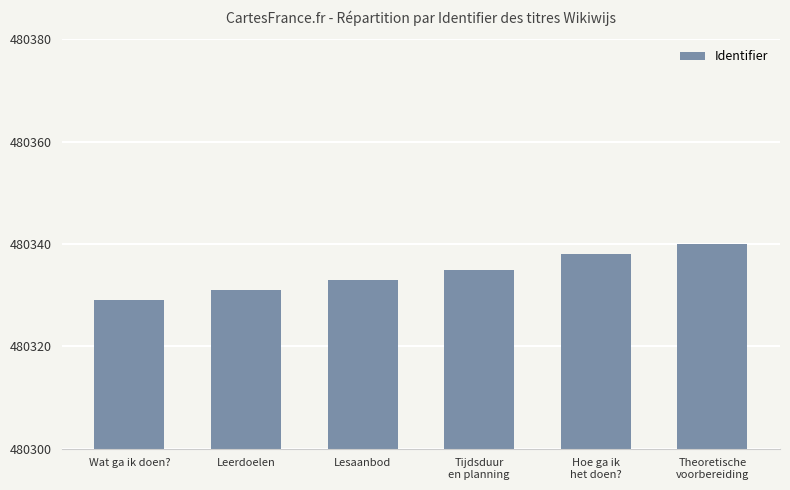

Is it true that the value at Leerdoelen is 299576?

False